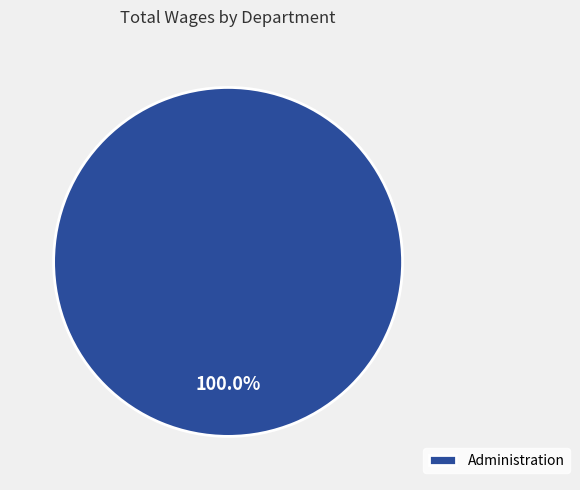

Is there a majority slice in this chart?

Yes